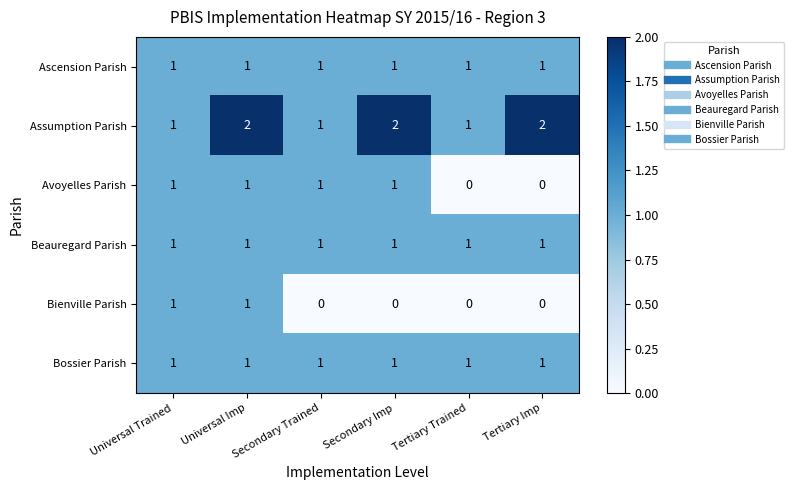

Count the Bienville Parish values in the range 0 to 1.

6